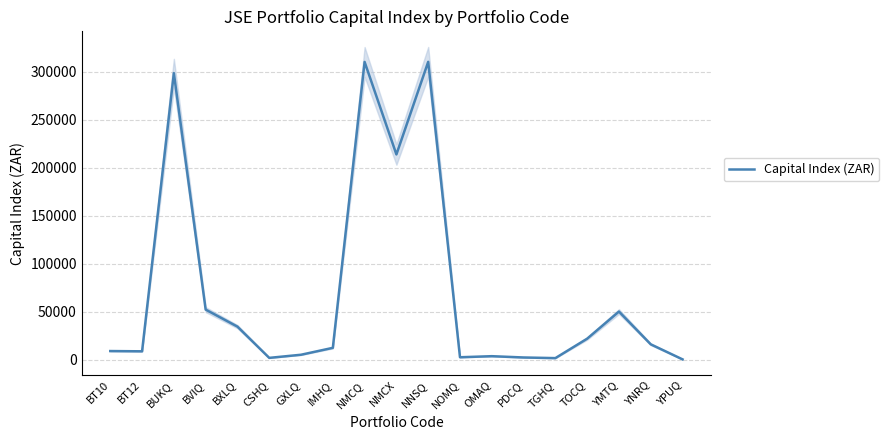

Which has a higher value, YPUQ or NOMQ?

NOMQ